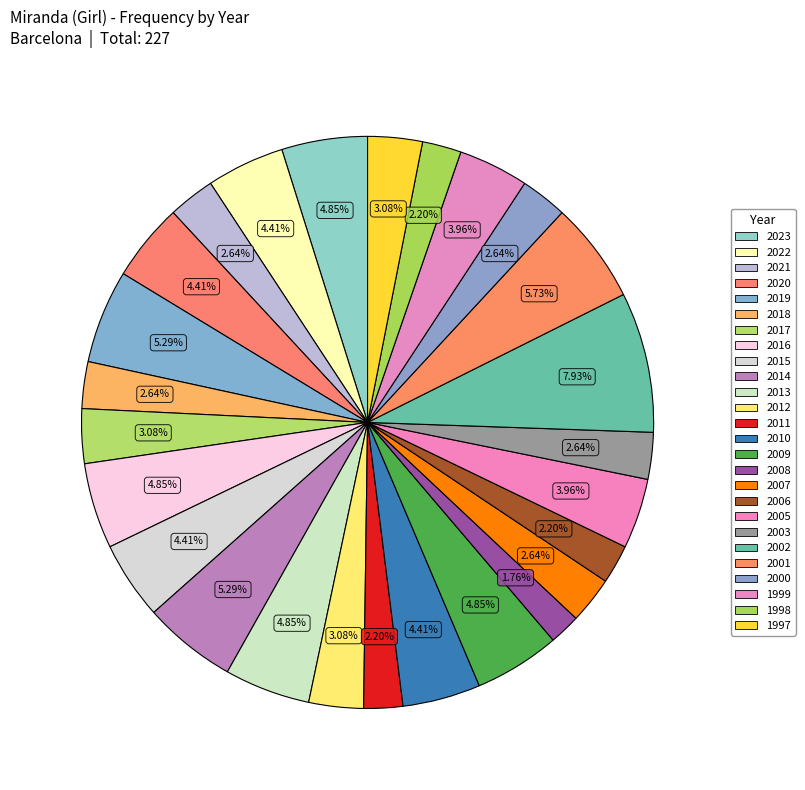

What percentage do 2000 and 2023 together represent?

7.5%